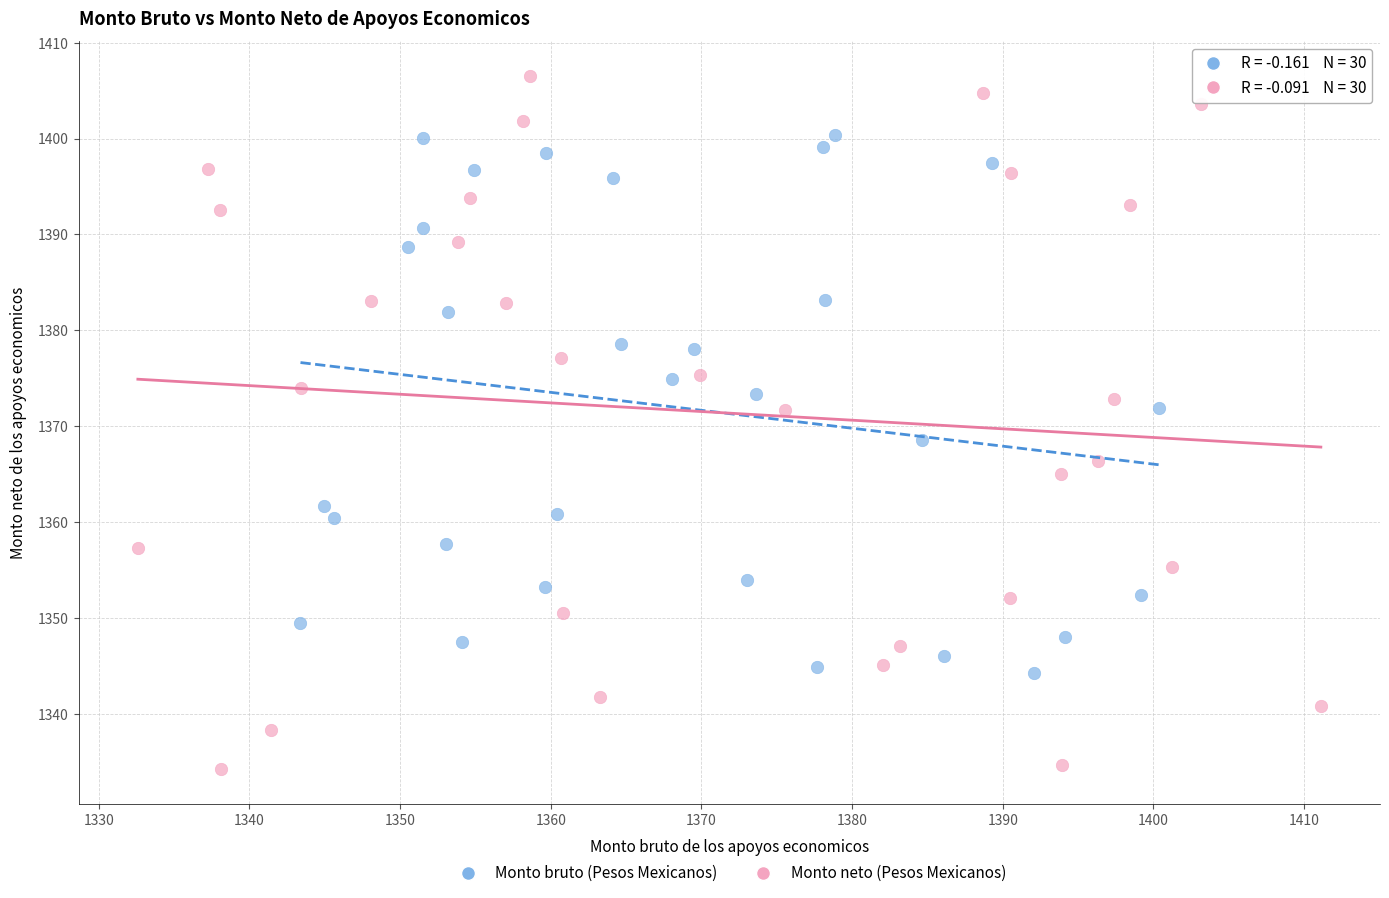

Which series reaches the minimum Y coordinate?

Monto neto (Pesos Mexicanos)